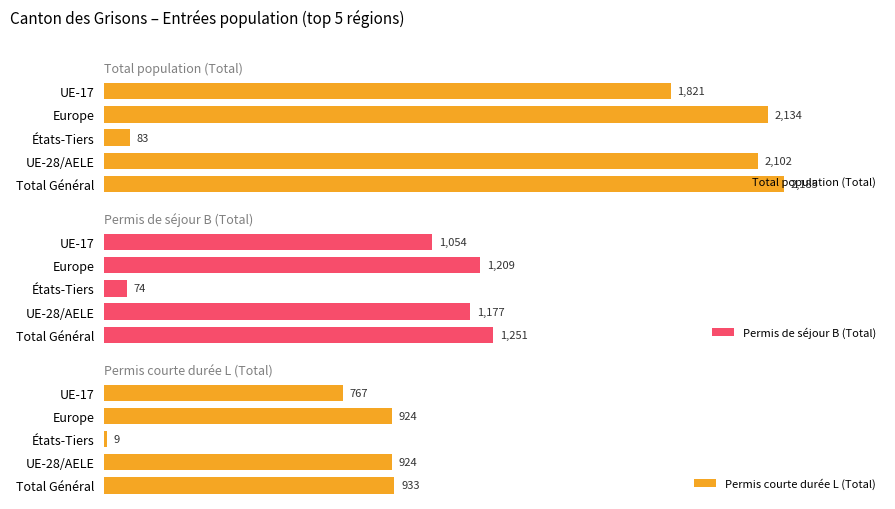

At which label does Total population (Total) reach its minimum?

États-Tiers